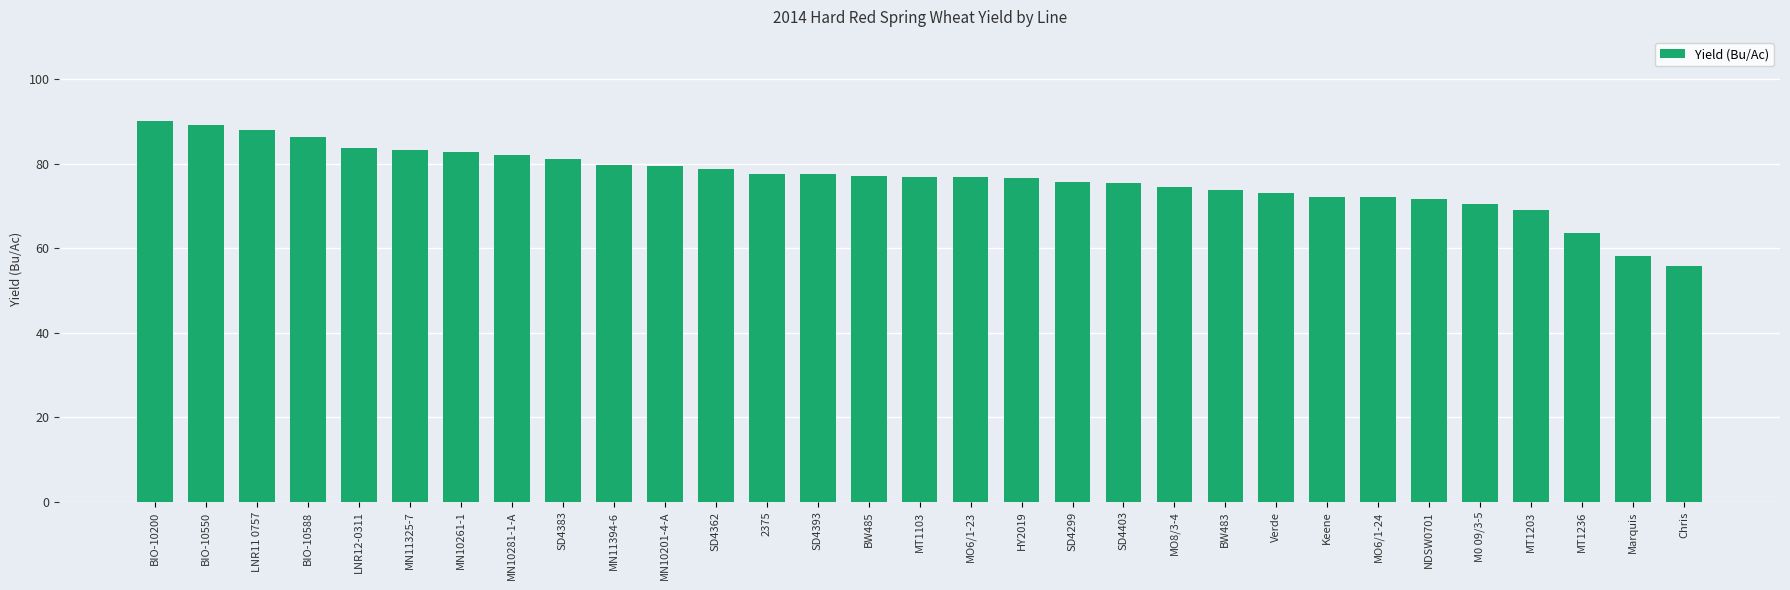

How many bars are there in total?

31